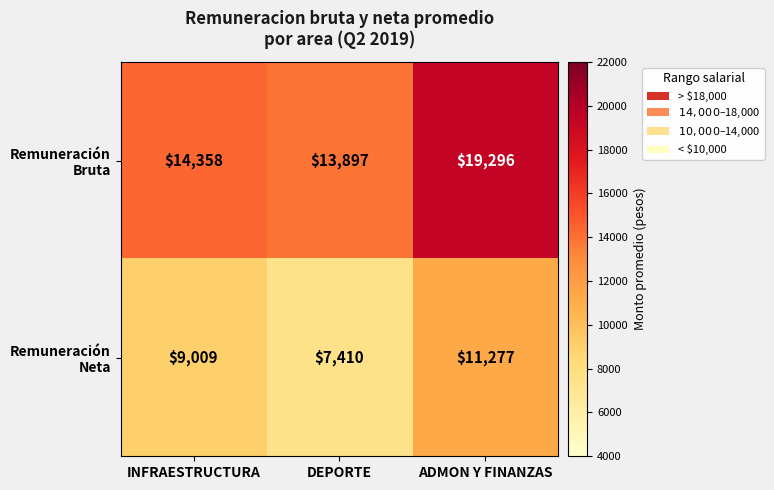

At how many categories does at least one series exceed 16530?

1